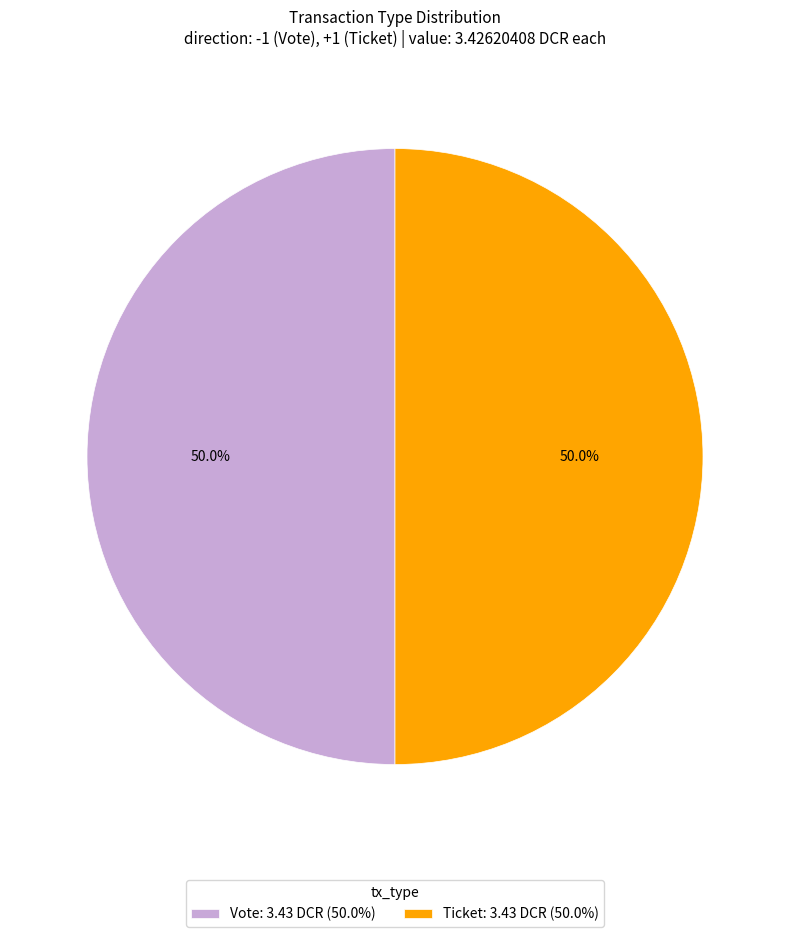

What is the ratio of the value at Vote: 3.43 DCR (50.0%) to the value at Ticket: 3.43 DCR (50.0%)?

1.0